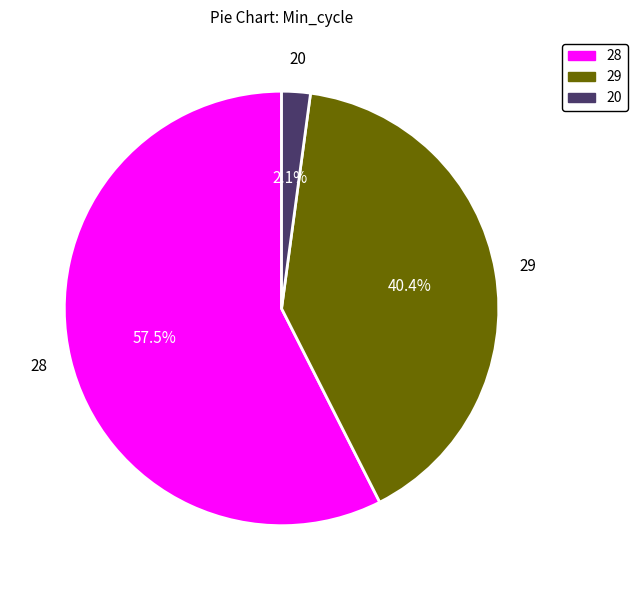

Rank the categories by value from lowest to highest.

20, 29, 28